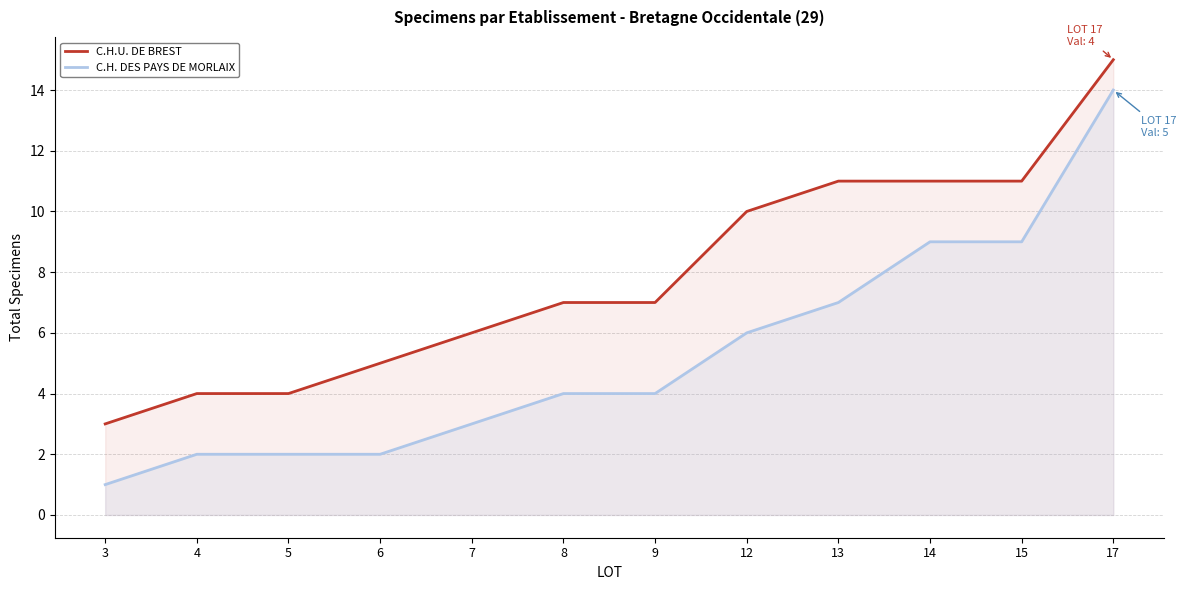

What is the maximum value for C.H. DES PAYS DE MORLAIX?

14